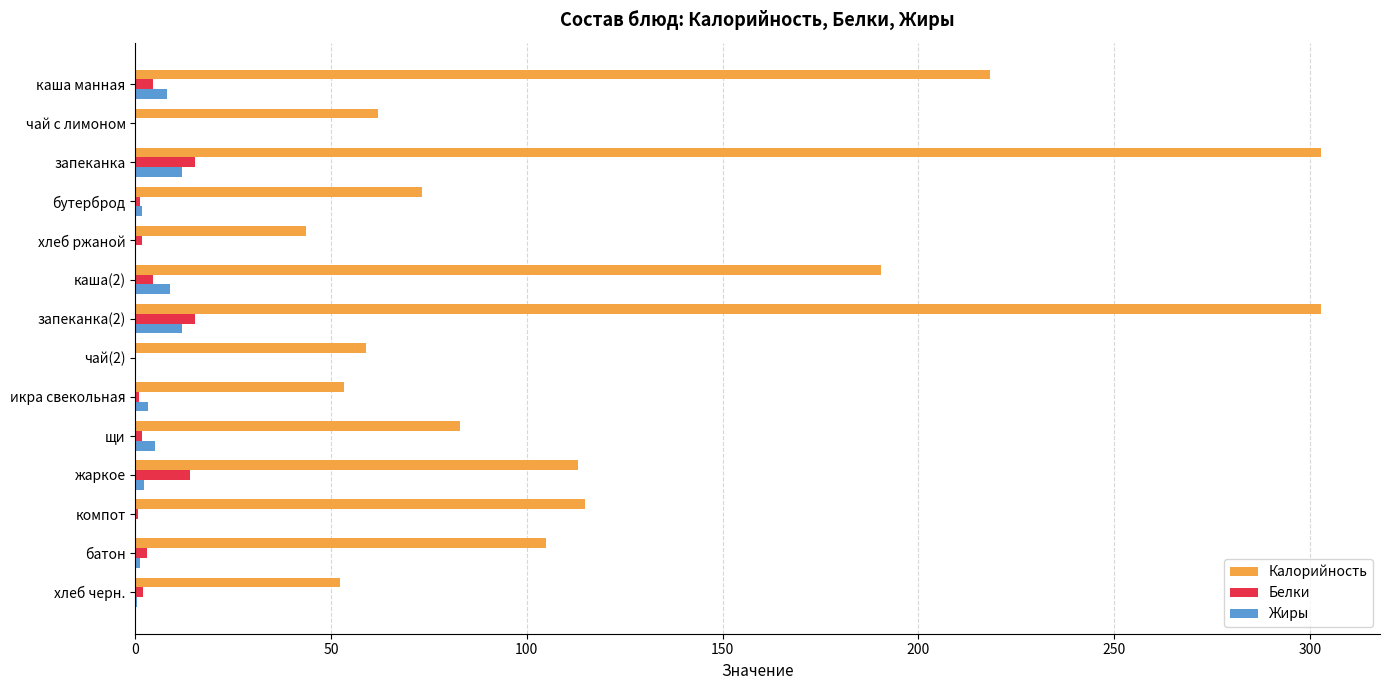

Which series changed the most between чай(2) and компот?

Калорийность